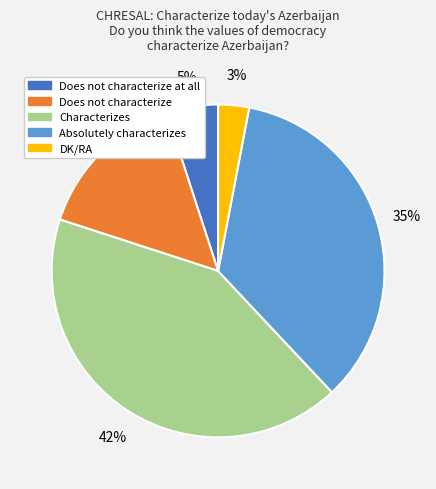

To the nearest percent, what is the average slice percentage?

20%